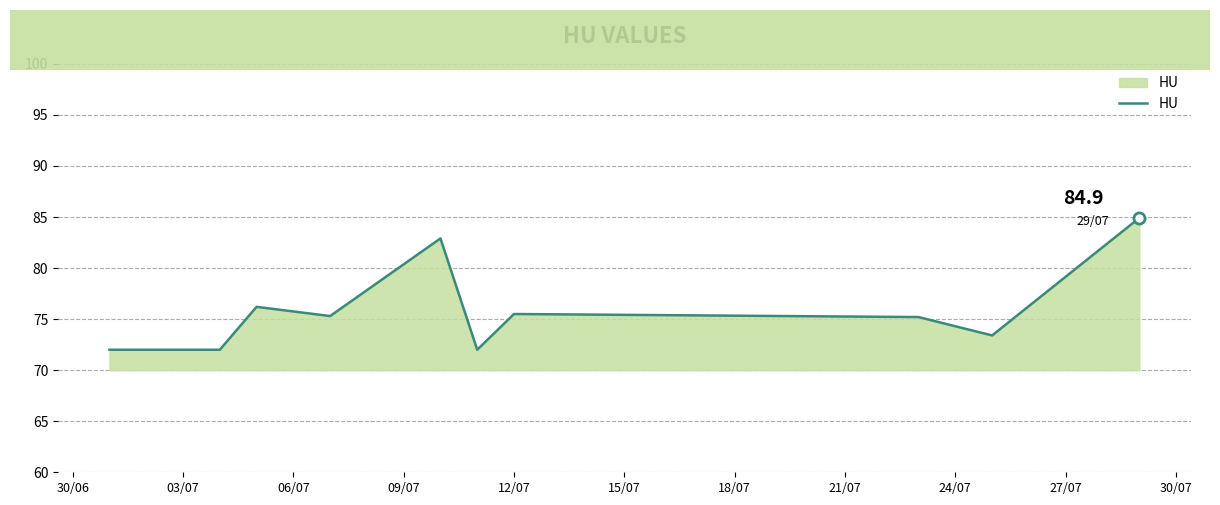

What is the difference between the maximum and minimum values?

12.9